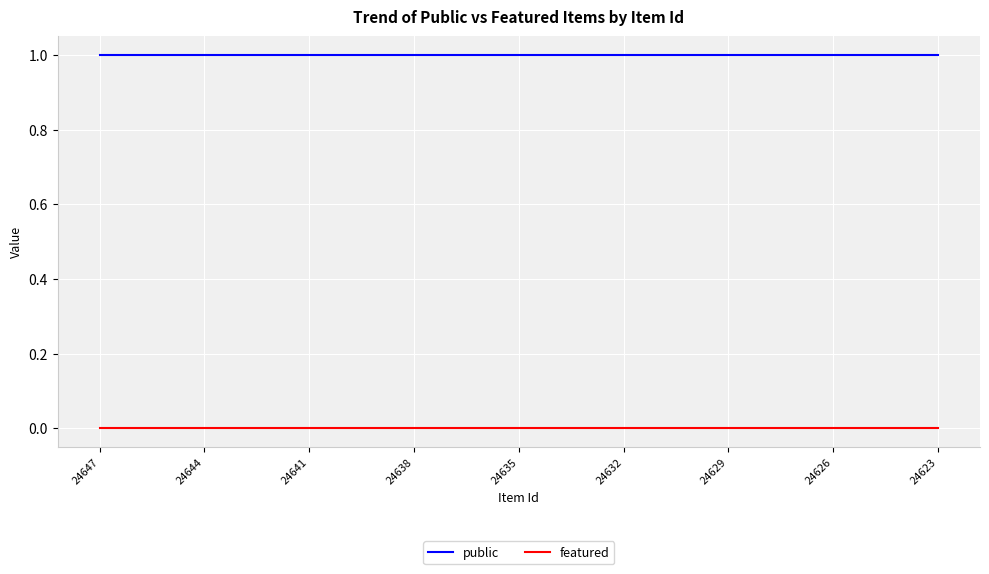

Which series has the largest total across all categories?

public